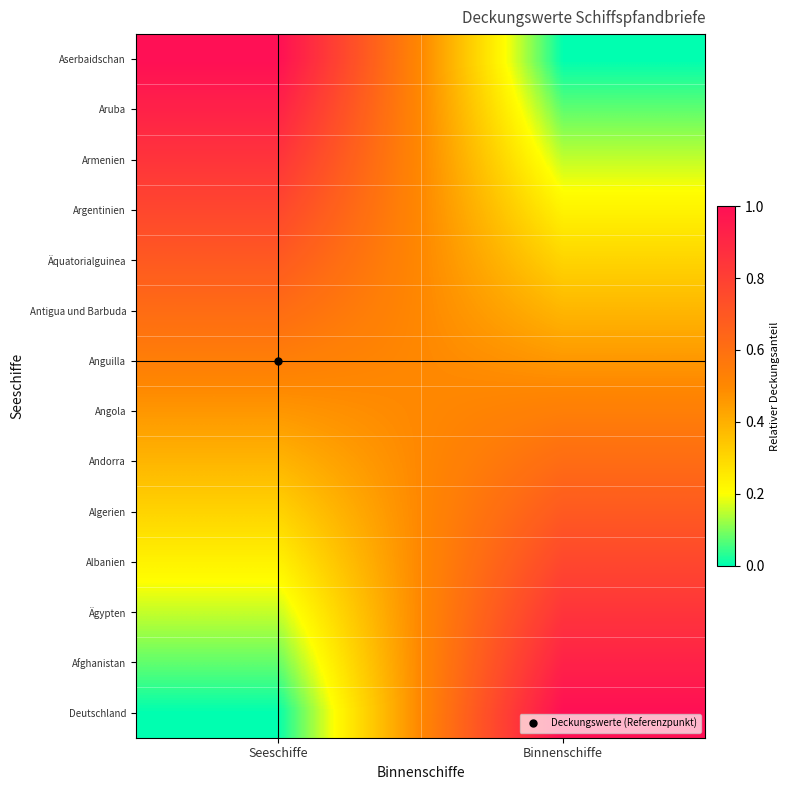

Count the number of categories in the chart.

2